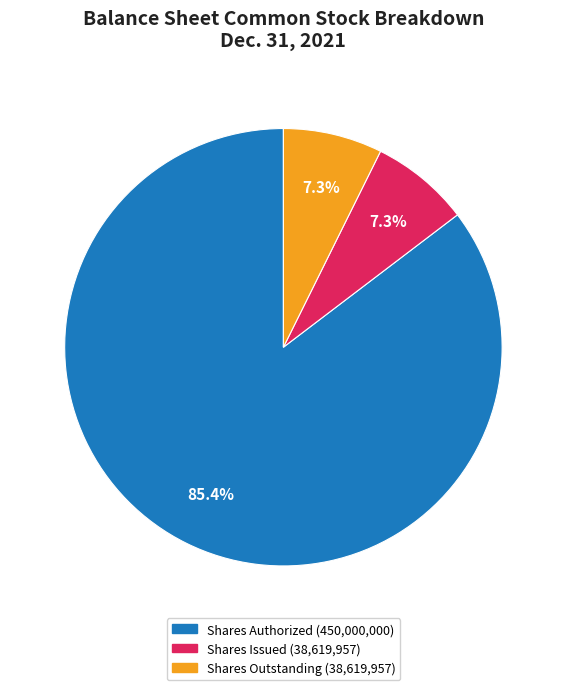

Is there a majority slice in this chart?

Yes